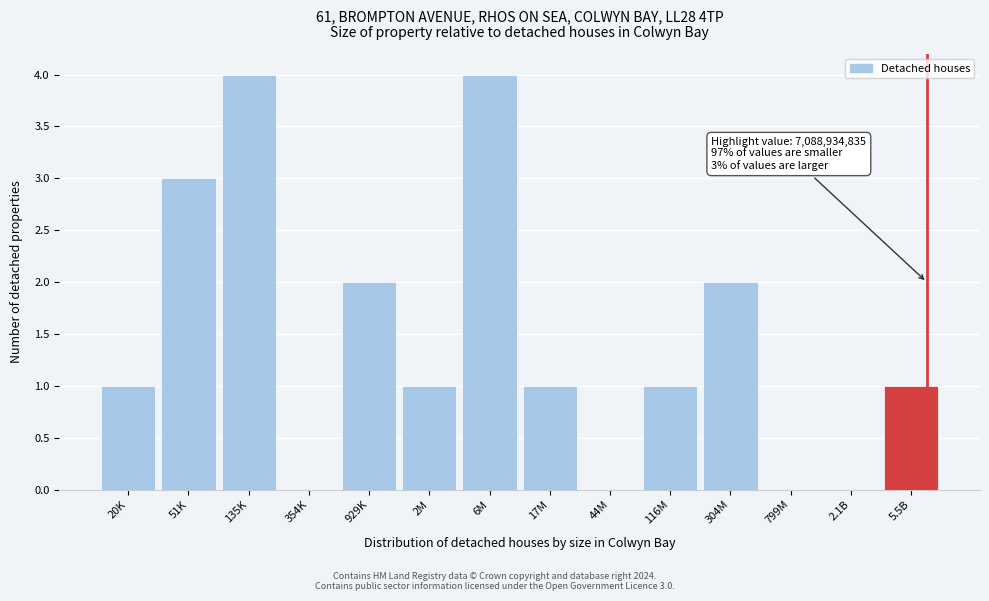

Reading right to left, extract all data points from this chart.

5.5B=1	2.1B=0	799M=0	304M=2	116M=1	44M=0	17M=1	6M=4	2M=1	929K=2	354K=0	135K=4	51K=3	20K=1